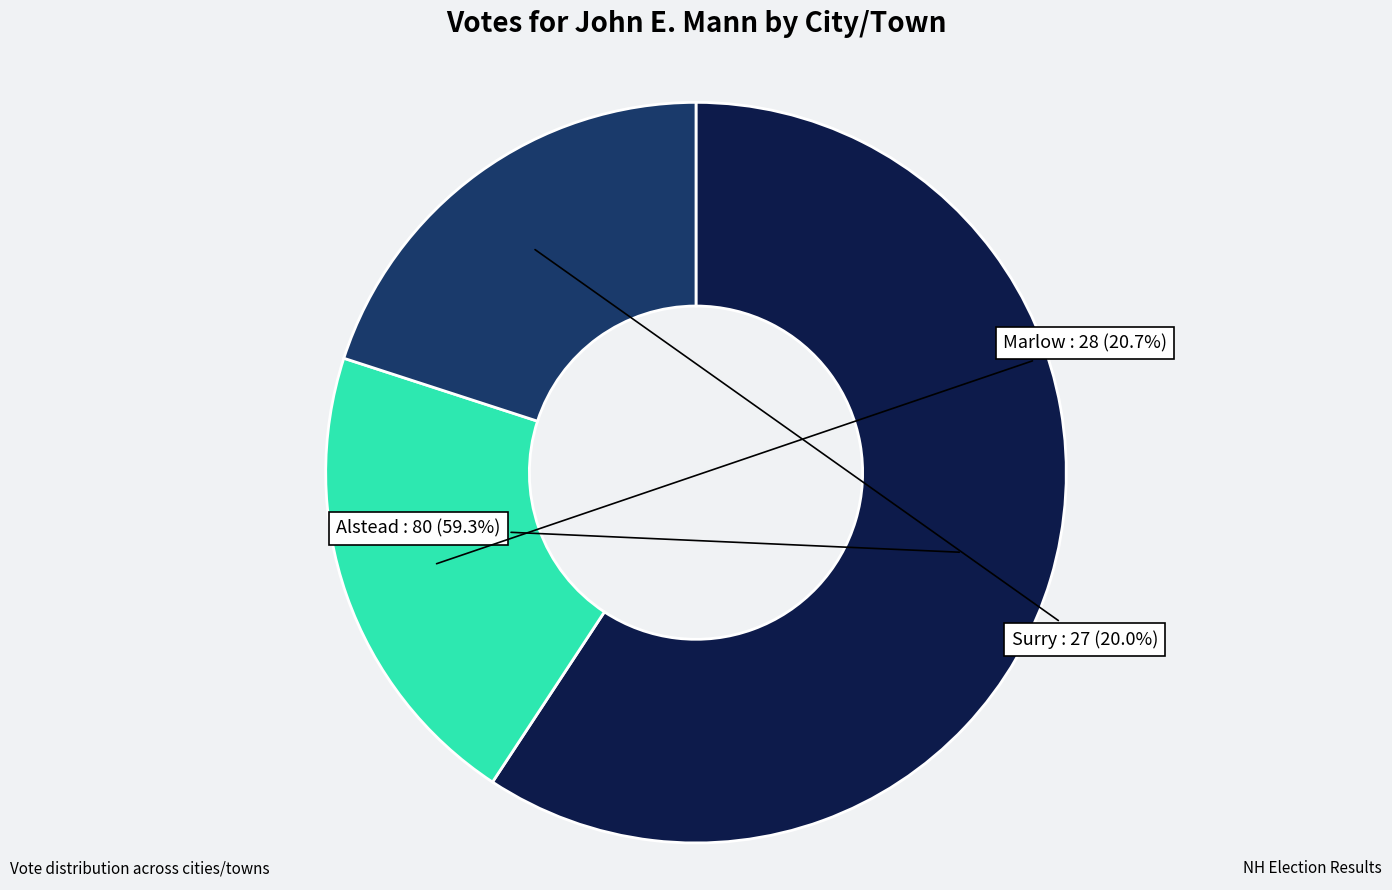

Is there a majority slice in this chart?

Yes